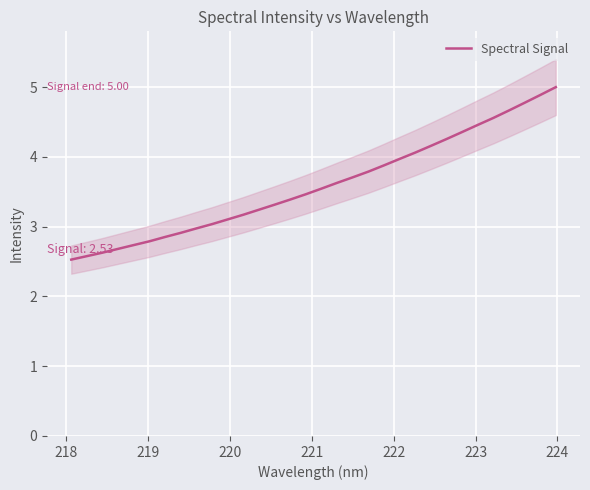

How many series are shown in this chart?

1